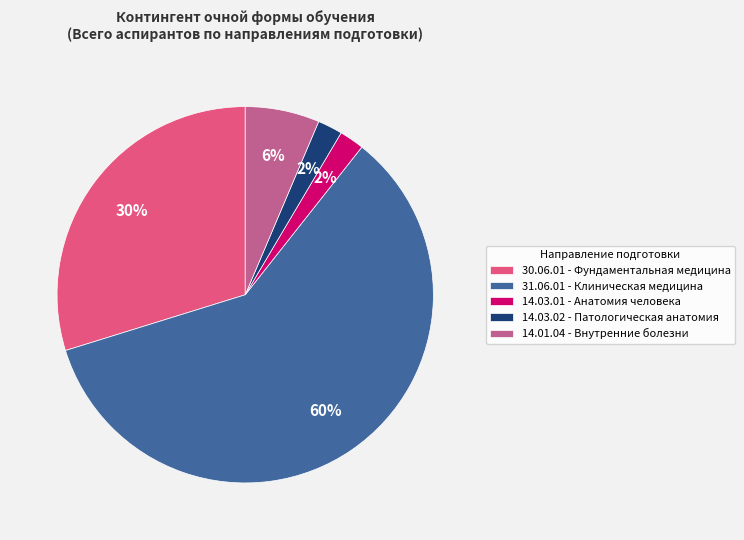

Which slice is the largest?

31.06.01 - Клиническая медицина